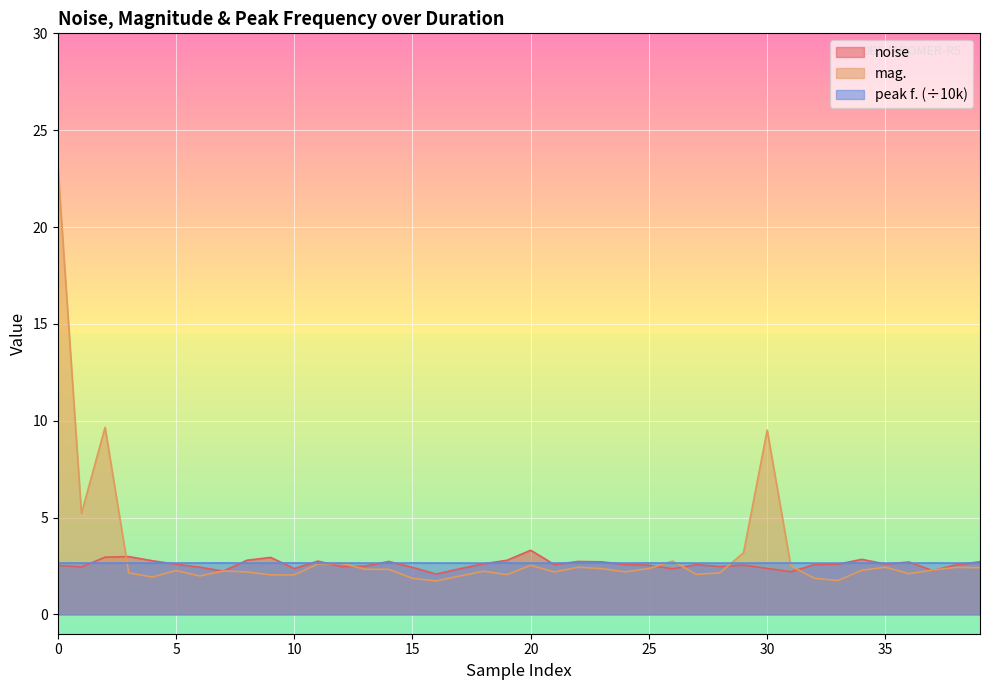

What is the label of the 33rd point from the left?

32